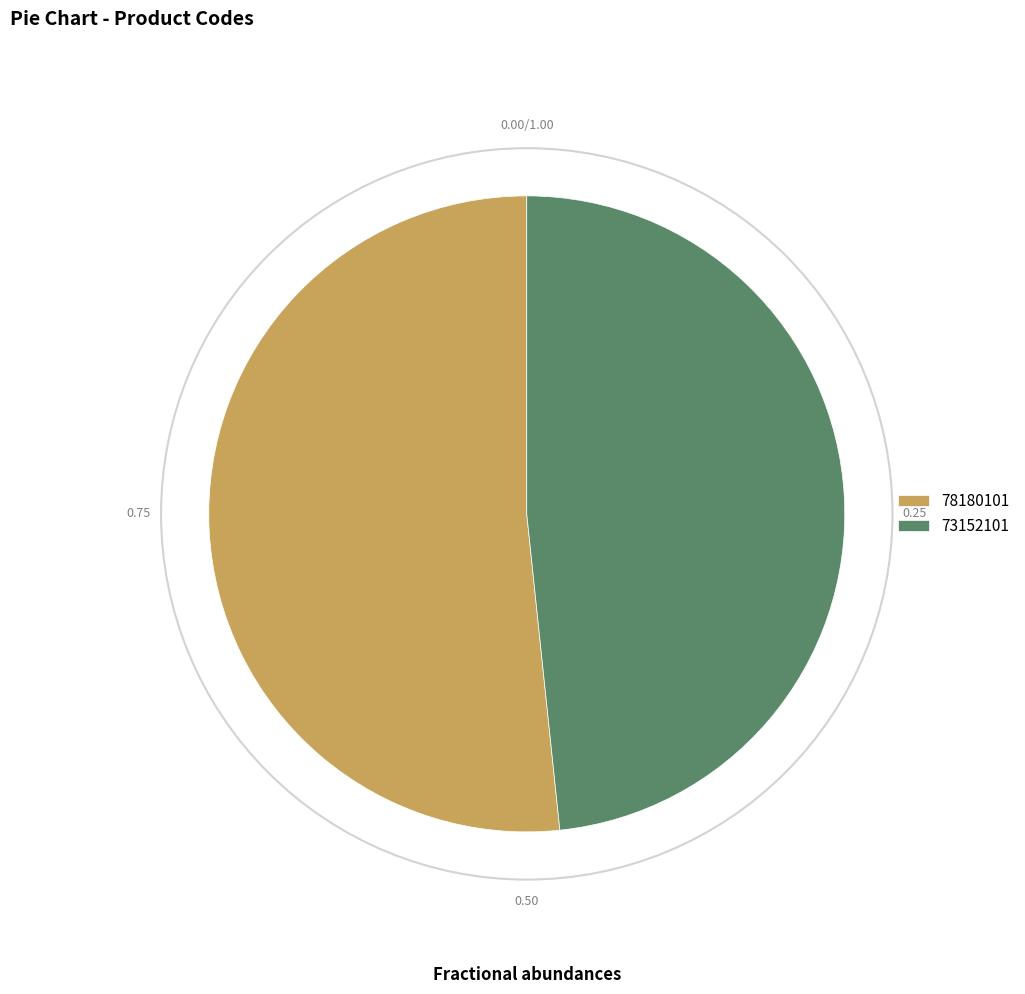

Approximately how many times larger is the value at 73152101 compared to 78180101?

0.9